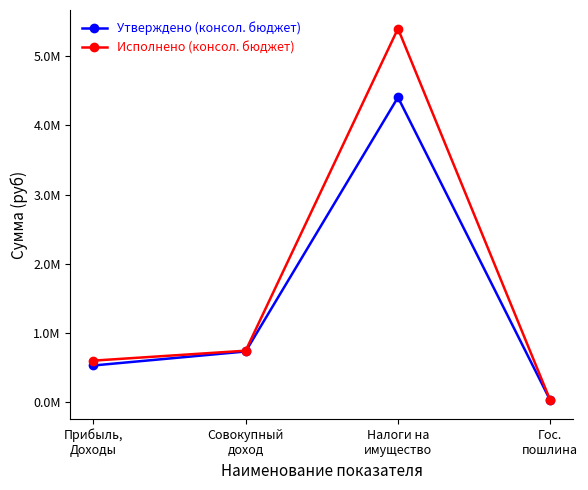

Does the chart display data point markers on the line(s)?

Yes